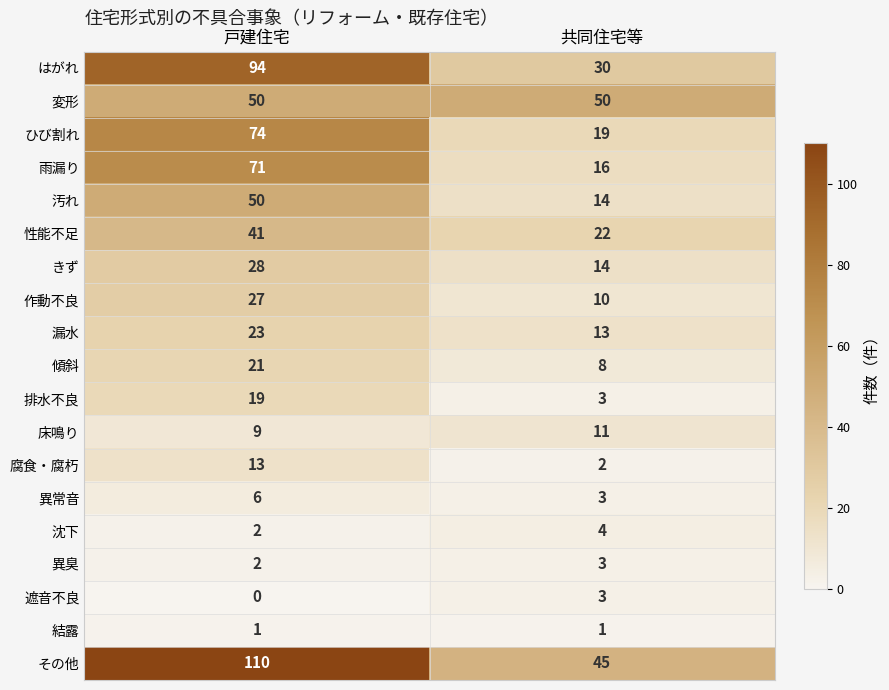

What is the maximum value for 腐食・腐朽?

13